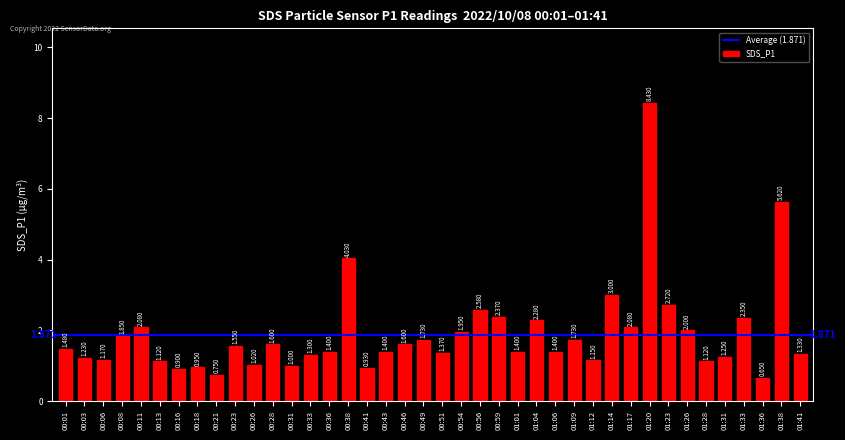

What is the label of the 17th bar from the left?

00:41